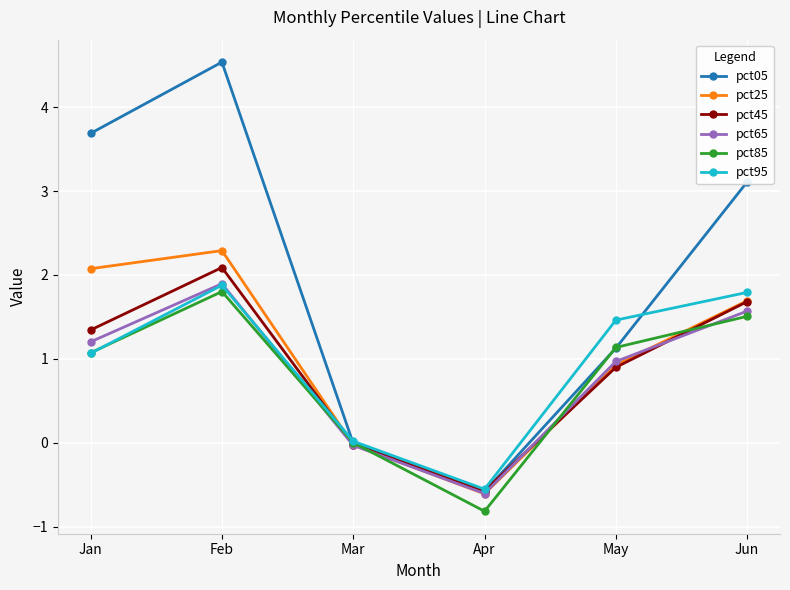

In pct45, how many points are higher than both neighbors (excluding endpoints)?

1